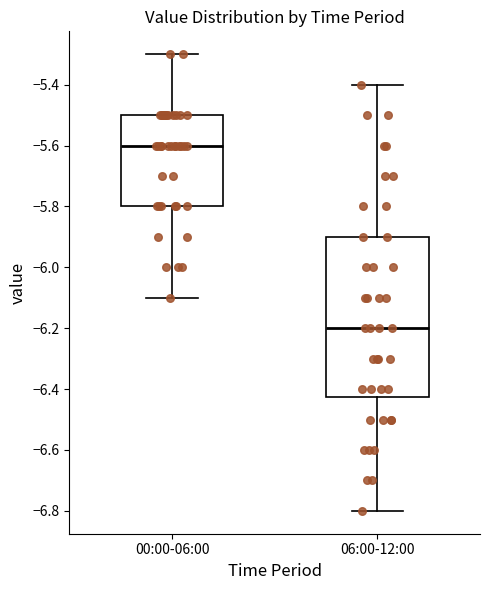

Reading left to right, transcribe this box plot: for each box, give where its median line is, the range the box spans, and where its two whiskers end, as read against the y-axis. The values are not printed on the chart, so give them approximately, as read against the axis.

00:00-06:00: median -5.60, box -5.80 to -5.50, whiskers -6.10 to -5.30
06:00-12:00: median -6.20, box -6.42 to -5.90, whiskers -6.80 to -5.40